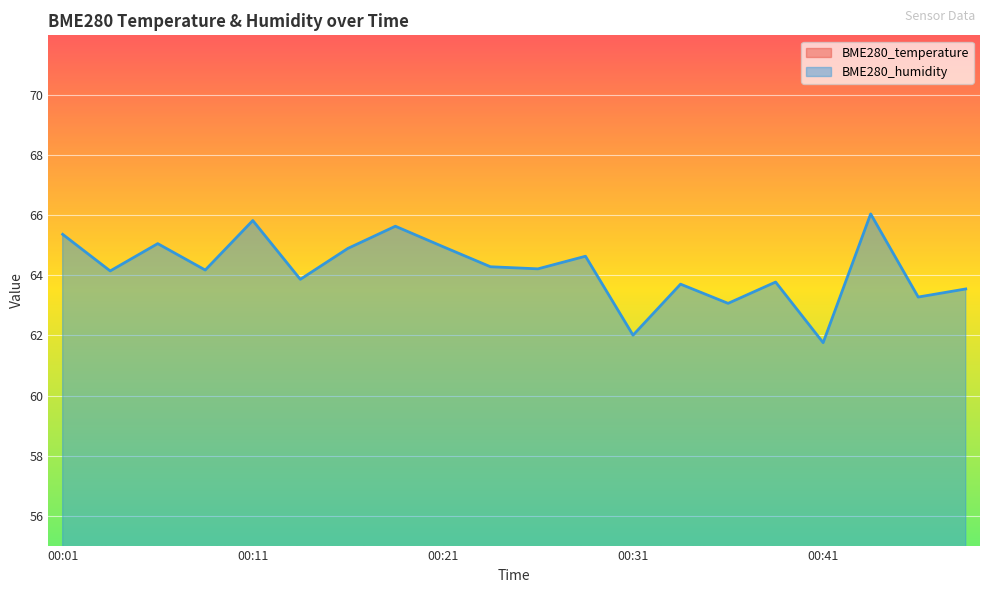

True or false: BME280_humidity has a value of 64.2 at 00:04.

True